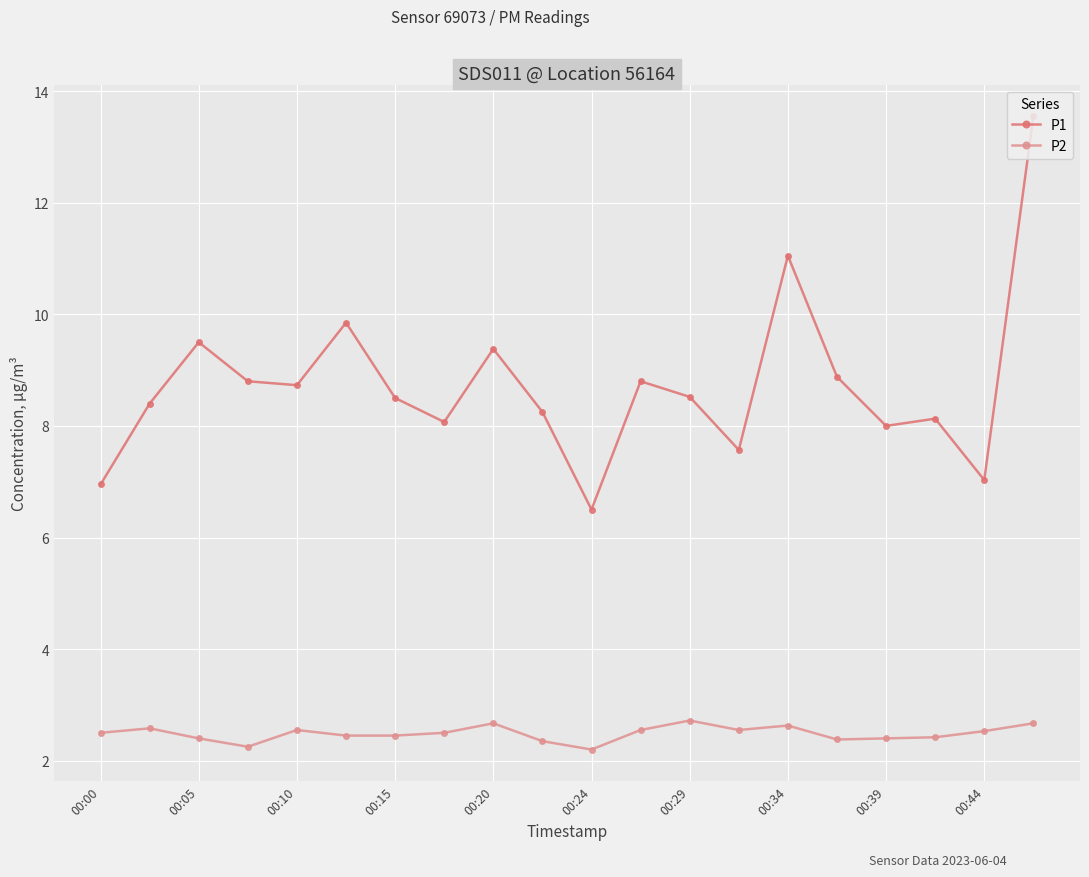

True or false: P1 and P2 intersect in this chart.

False